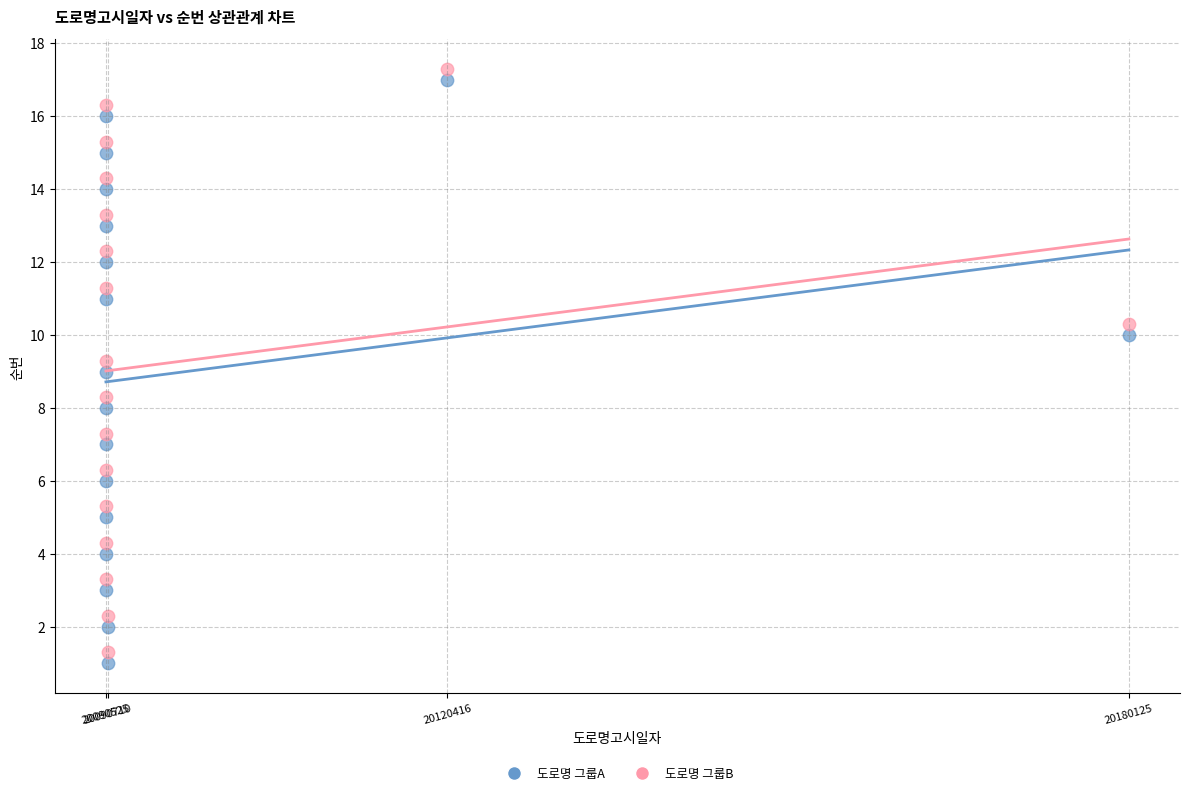

Across all data points, what is the range of X values (max minus min)?

89600.0